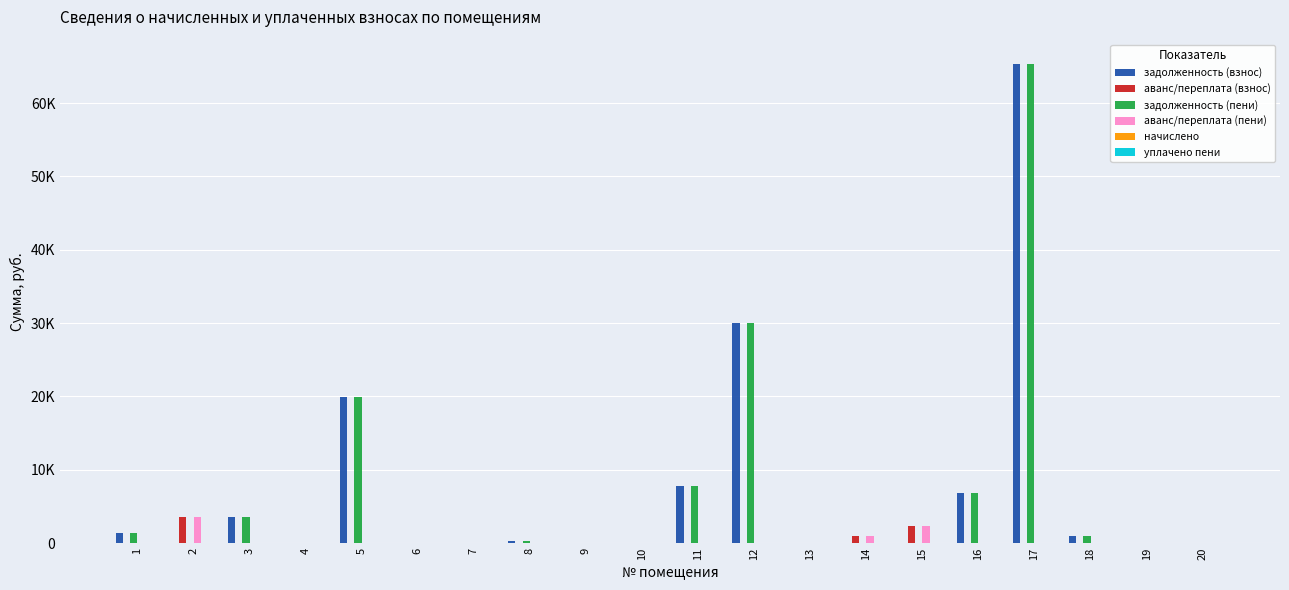

The задолженность (пени) series shows 22366.3 at 13. True or false?

False